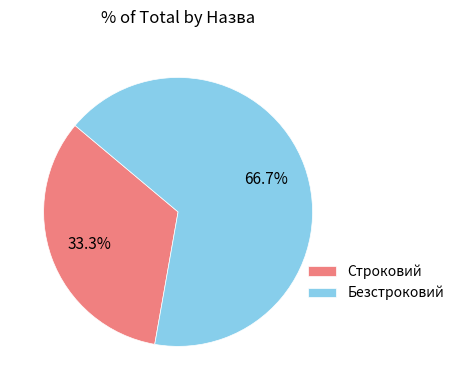

How much of the chart is everything except Строковий?

66.7%